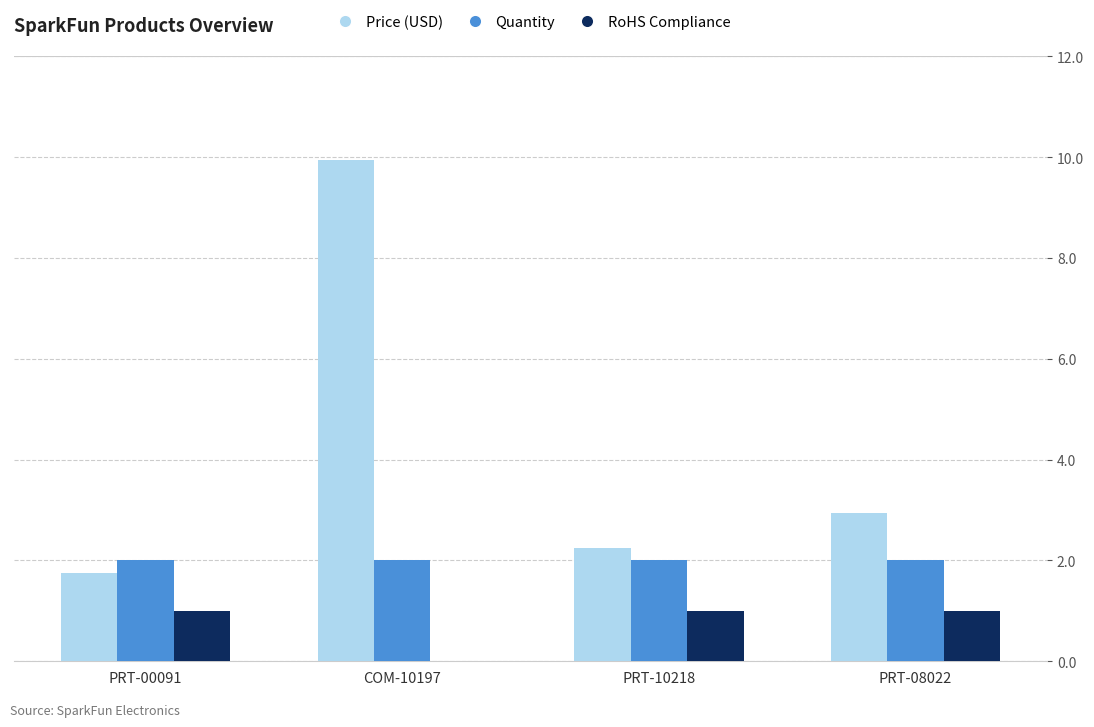

What is the sum of all Quantity values?

8.0